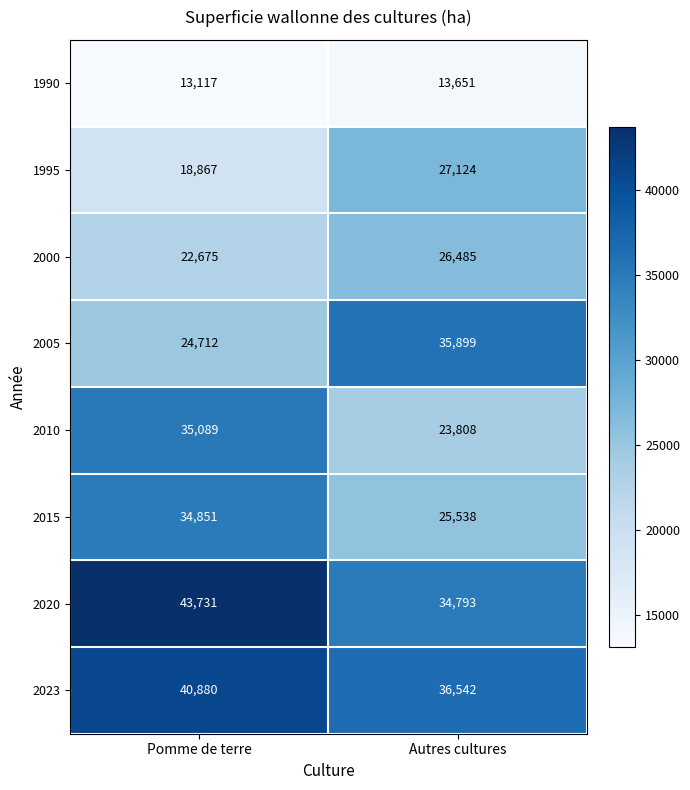

At how many categories does at least one series exceed 26269?

2